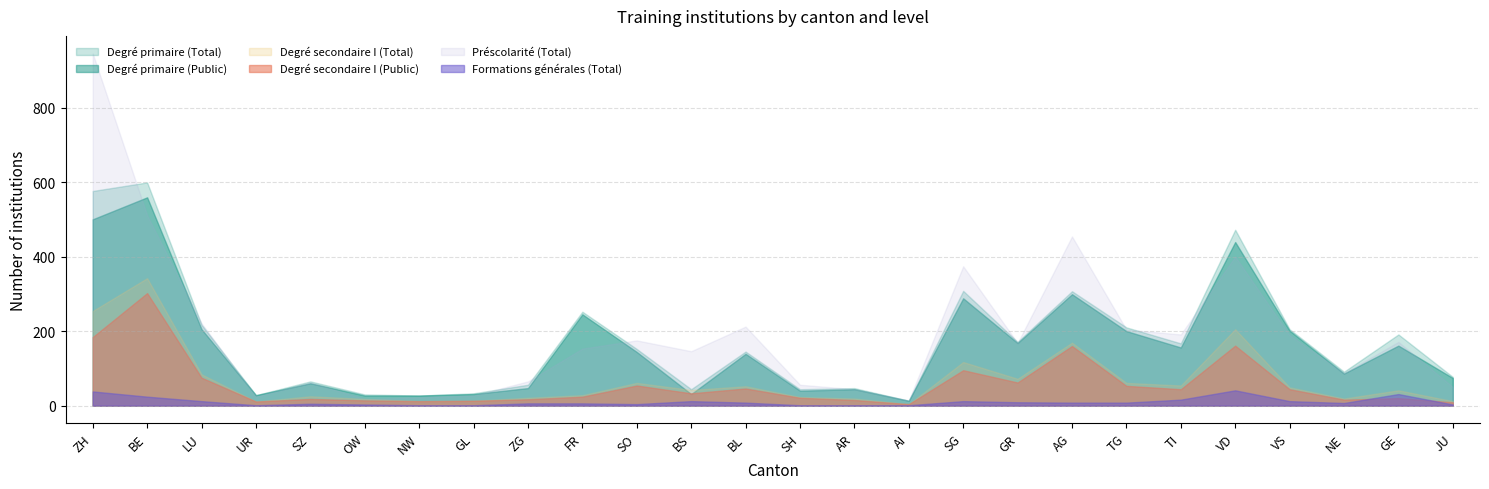

Which series has the largest total across all categories?

Préscolarité (Total)